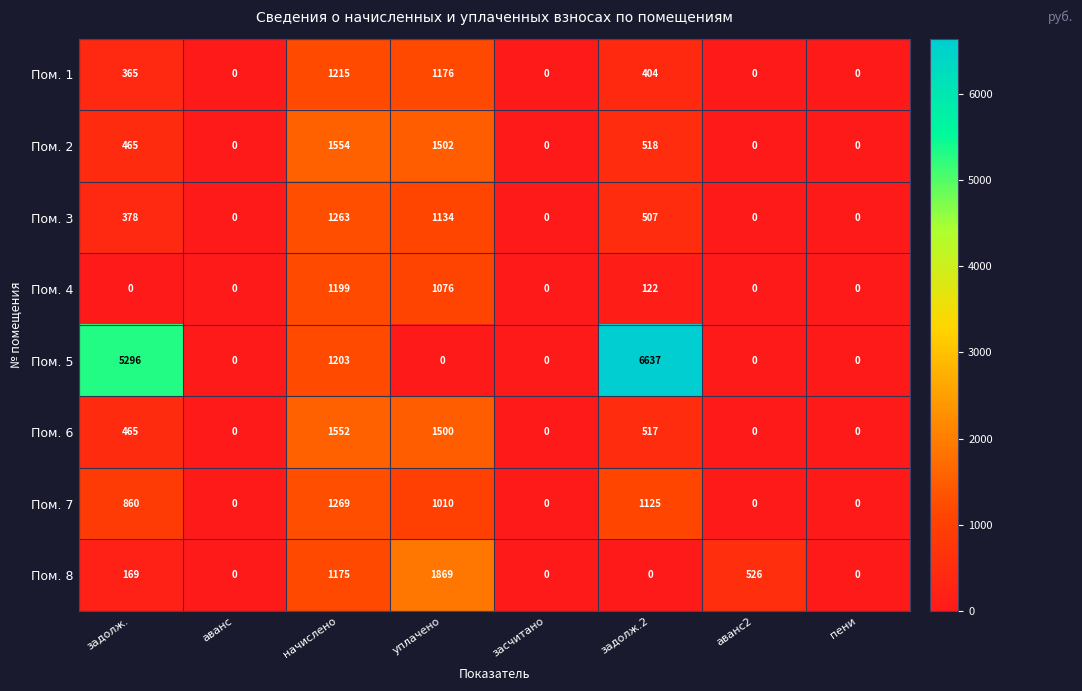

Which series has the largest total across all categories?

Пом. 5